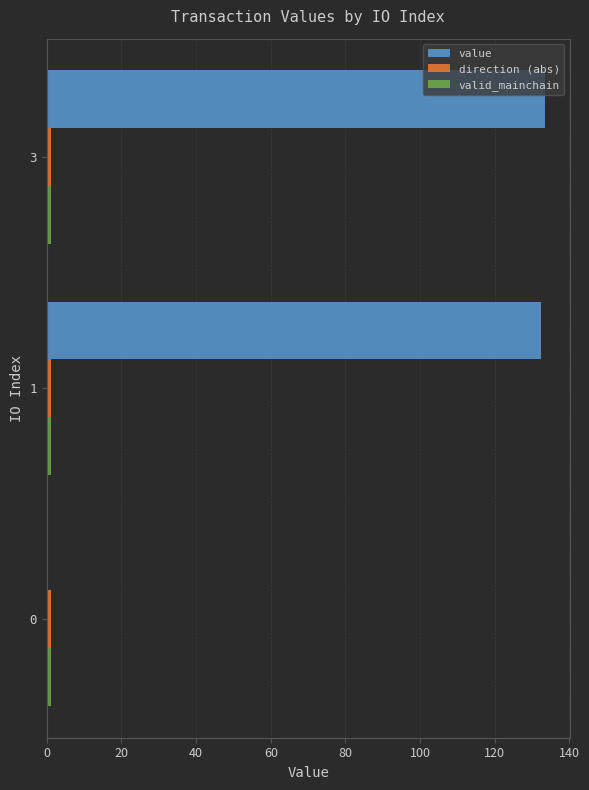

Between 0 and 3, which series saw the biggest shift?

value